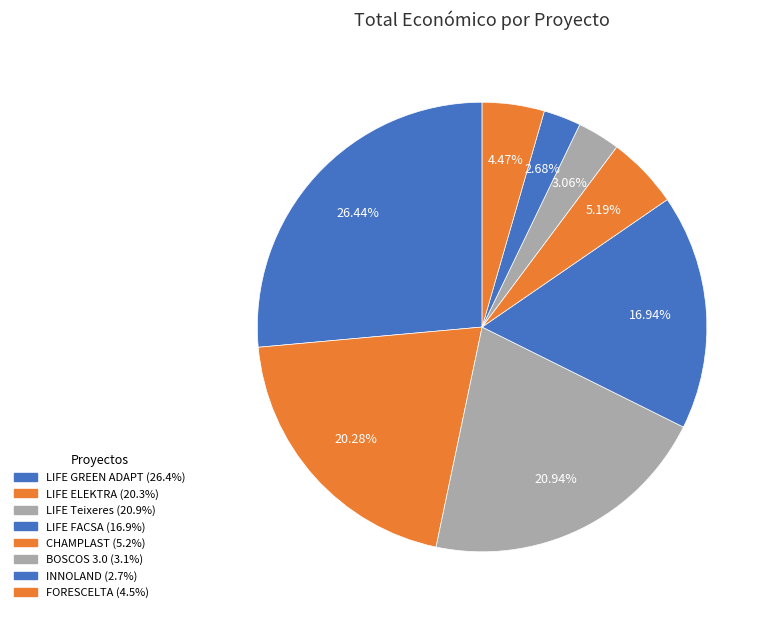

Which has a higher value, LIFE Teixeres or LIFE GREEN ADAPT?

LIFE GREEN ADAPT